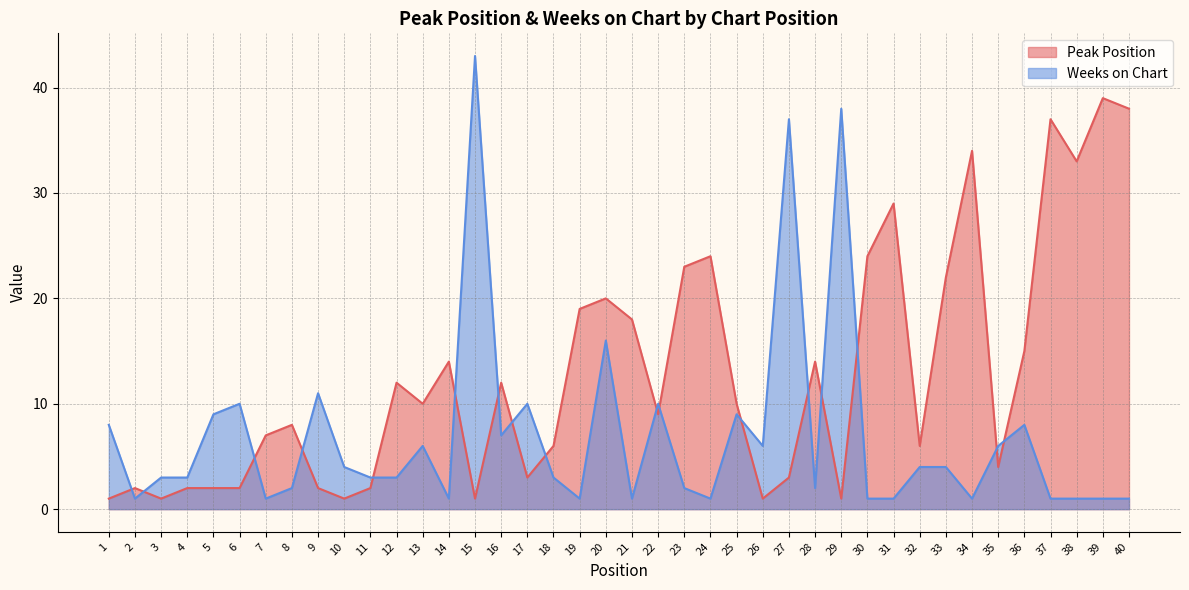

At how many categories does at least one series exceed 7?

30